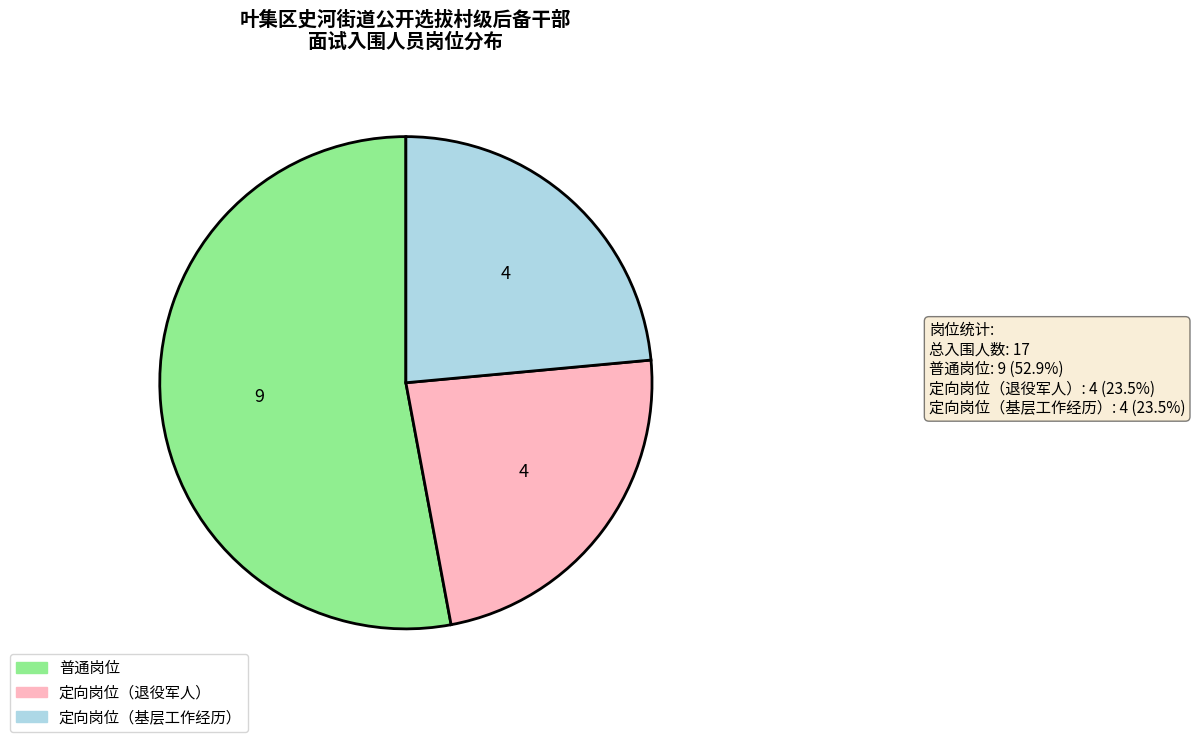

Which category has the biggest portion of the pie?

普通岗位